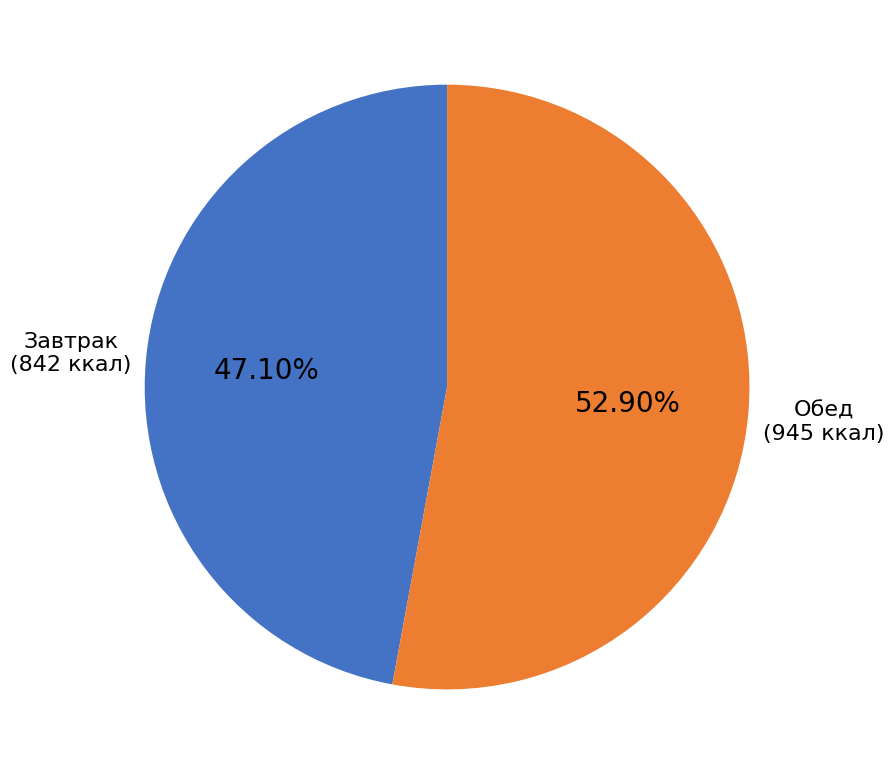

Does any single category account for the majority?

Yes